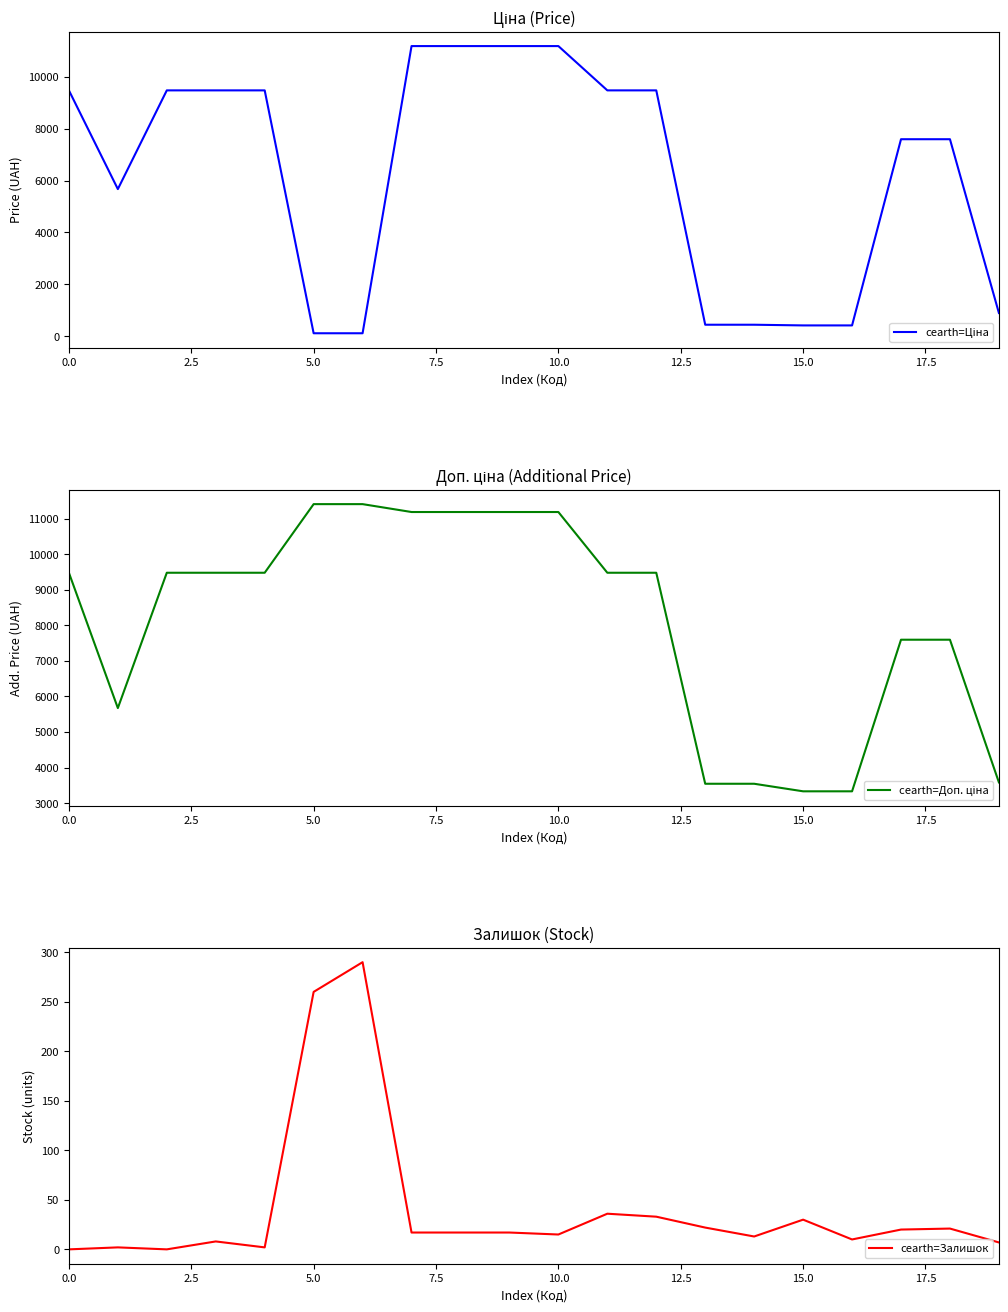

How many lines are shown in the chart?

3